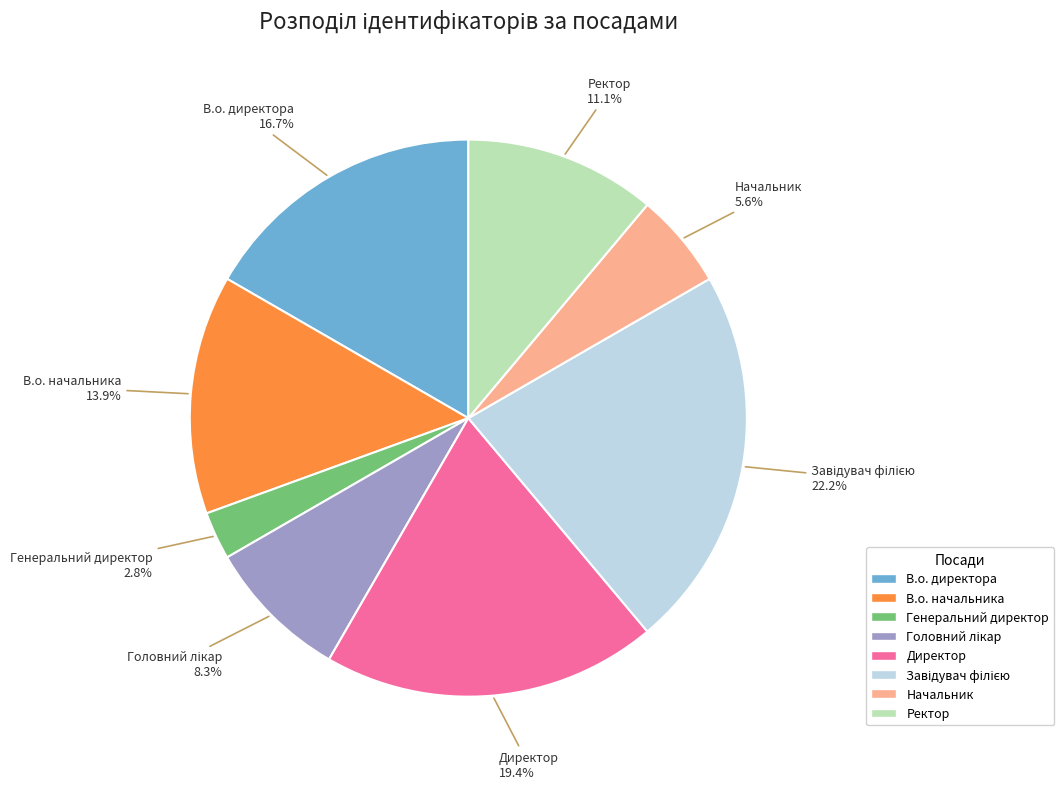

Count the number of slices in the pie.

8